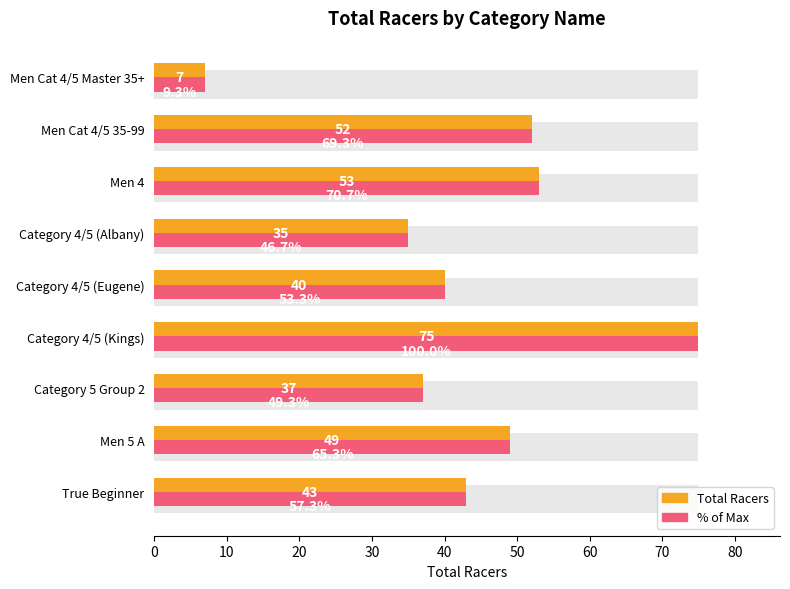

The value of Racers (alt shade) at Category 4/5 (Kings) is 111. True or false?

False